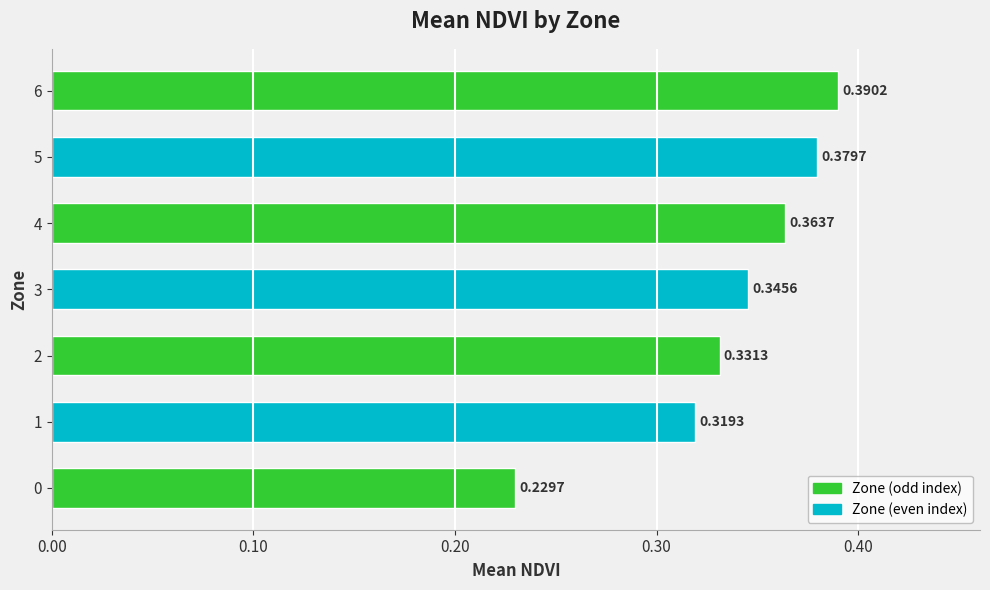

List the labels in order of value, largest first.

6, 5, 4, 3, 2, 1, 0